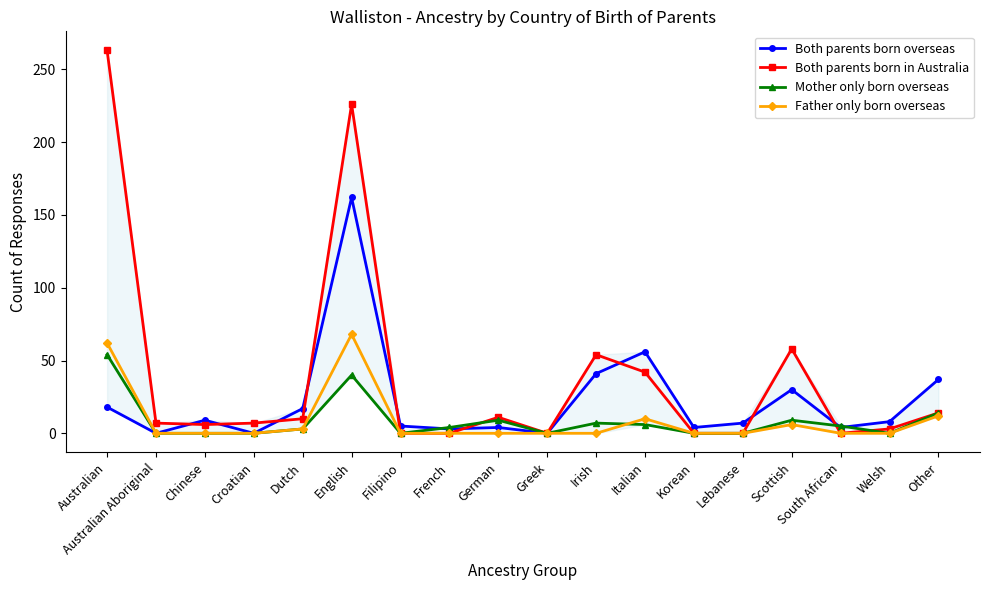

Does the chart have visible grid lines?

No